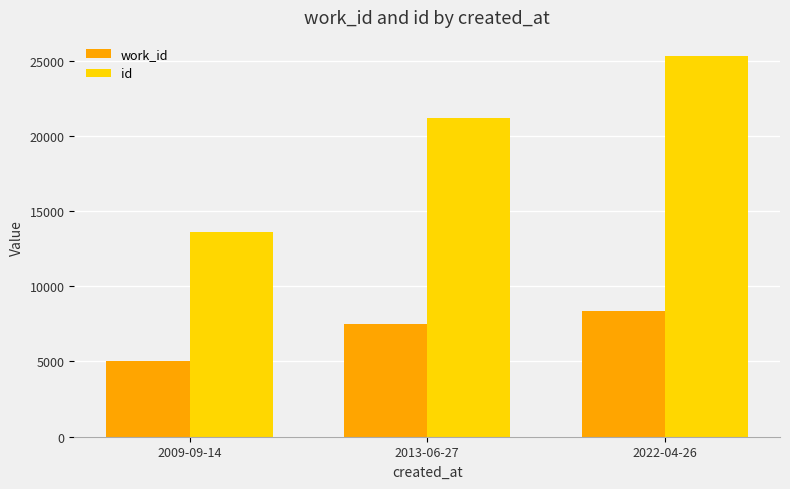

Where is id nearest to the value 19443?

2013-06-27